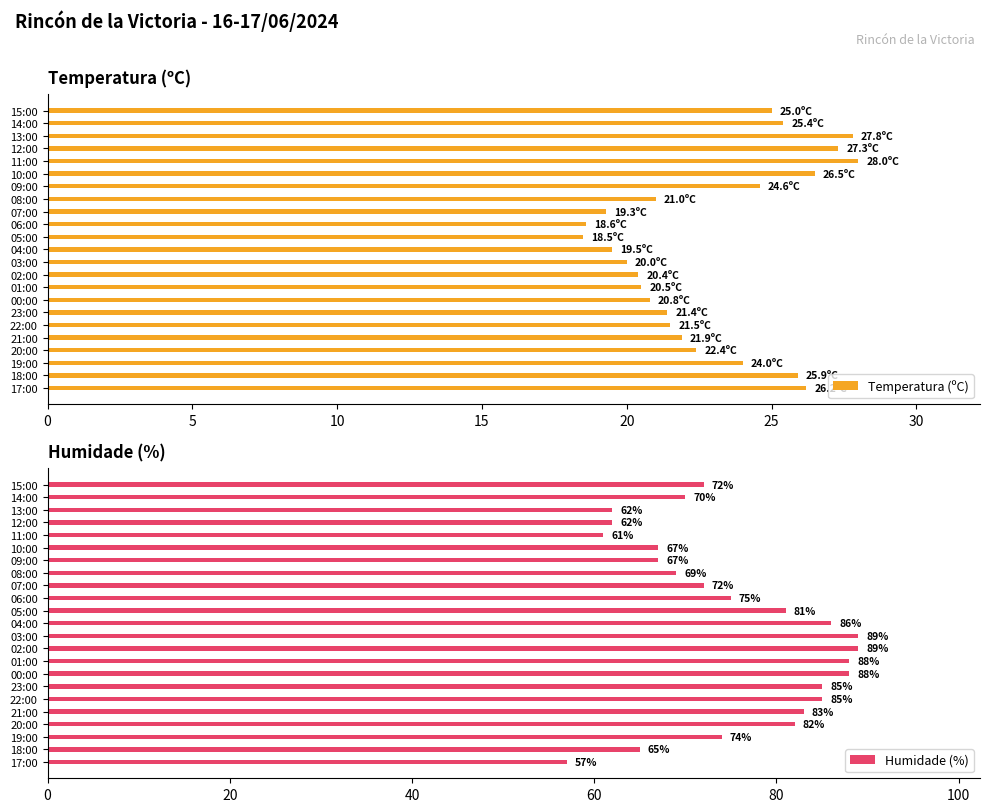

What are all the series names shown in the legend?

Temperatura (ºC), Humidade (%)